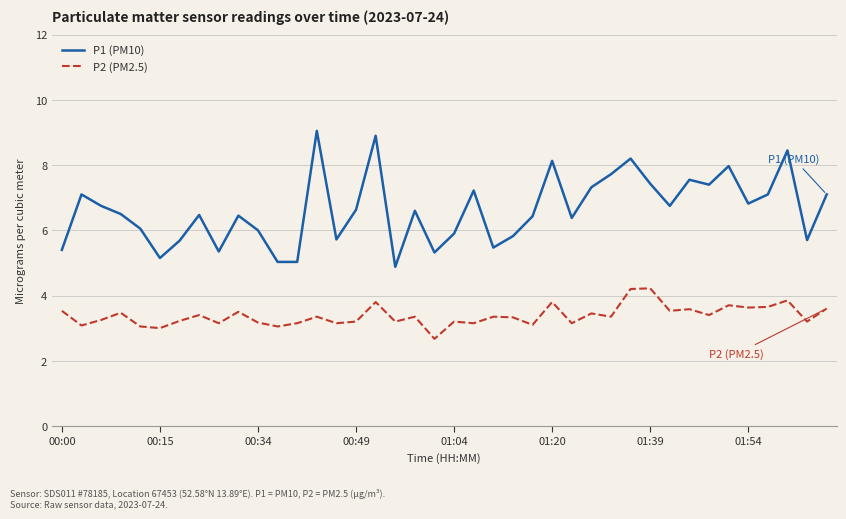

What is the average value of the P1 (PM10) series?

6.6